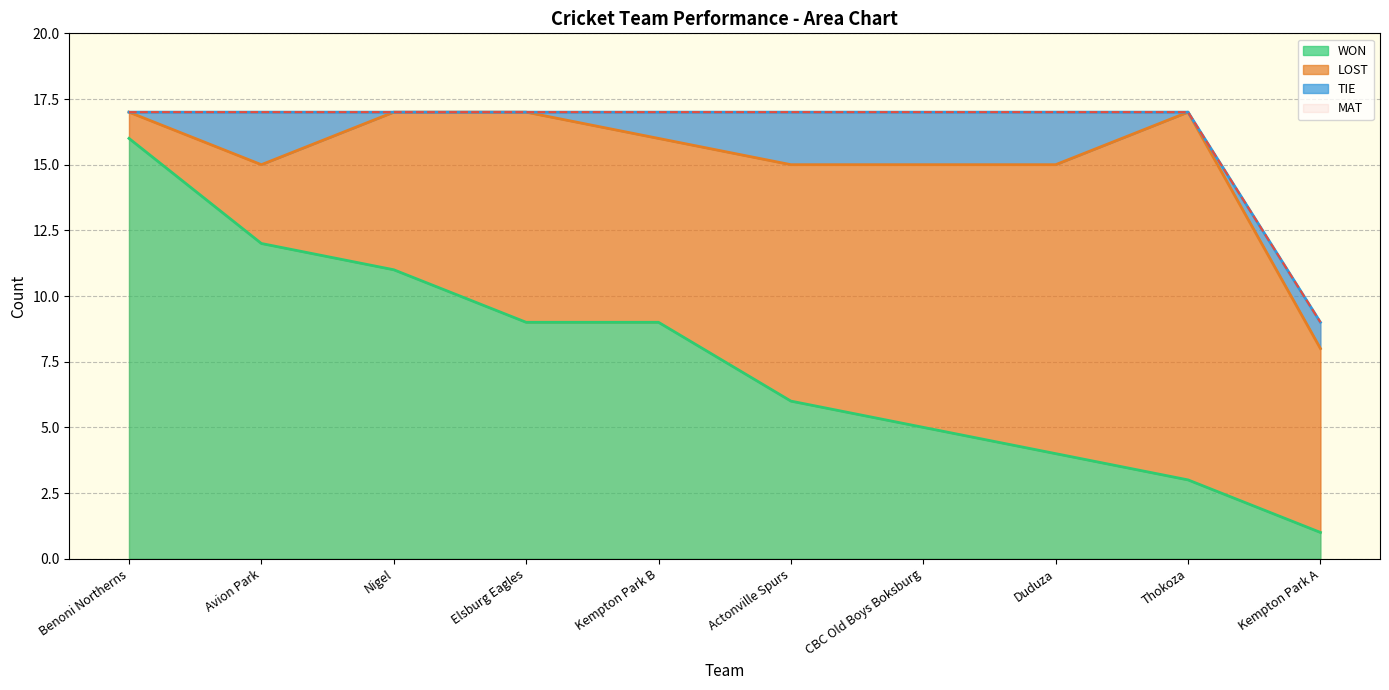

Which series has the largest range (max minus min)?

WON